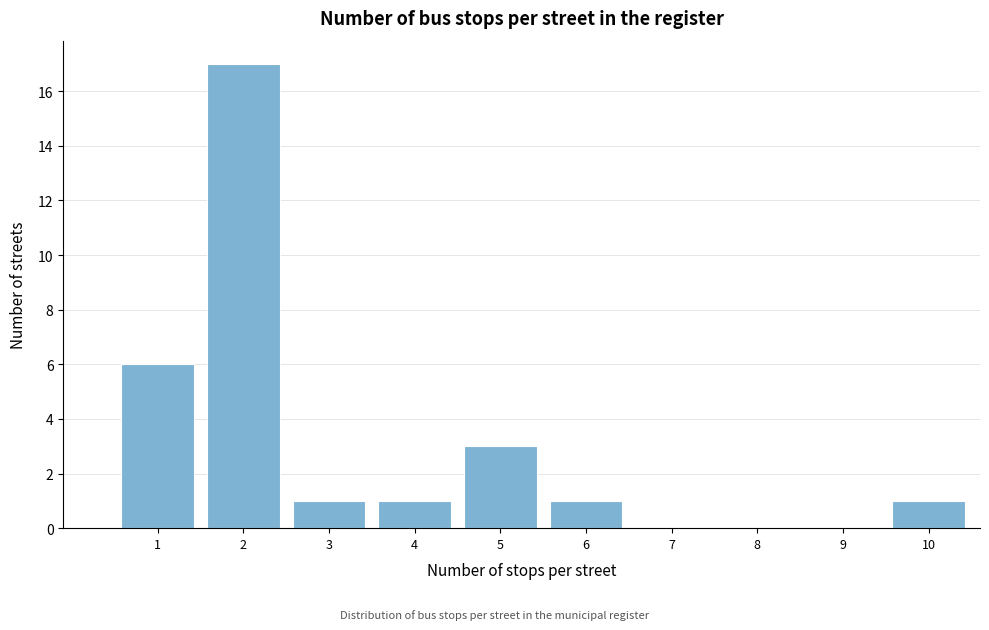

Reading left to right, transcribe all the data shown in this chart.

1=6	2=17	3=1	4=1	5=3	6=1	7=0	8=0	9=0	10=1